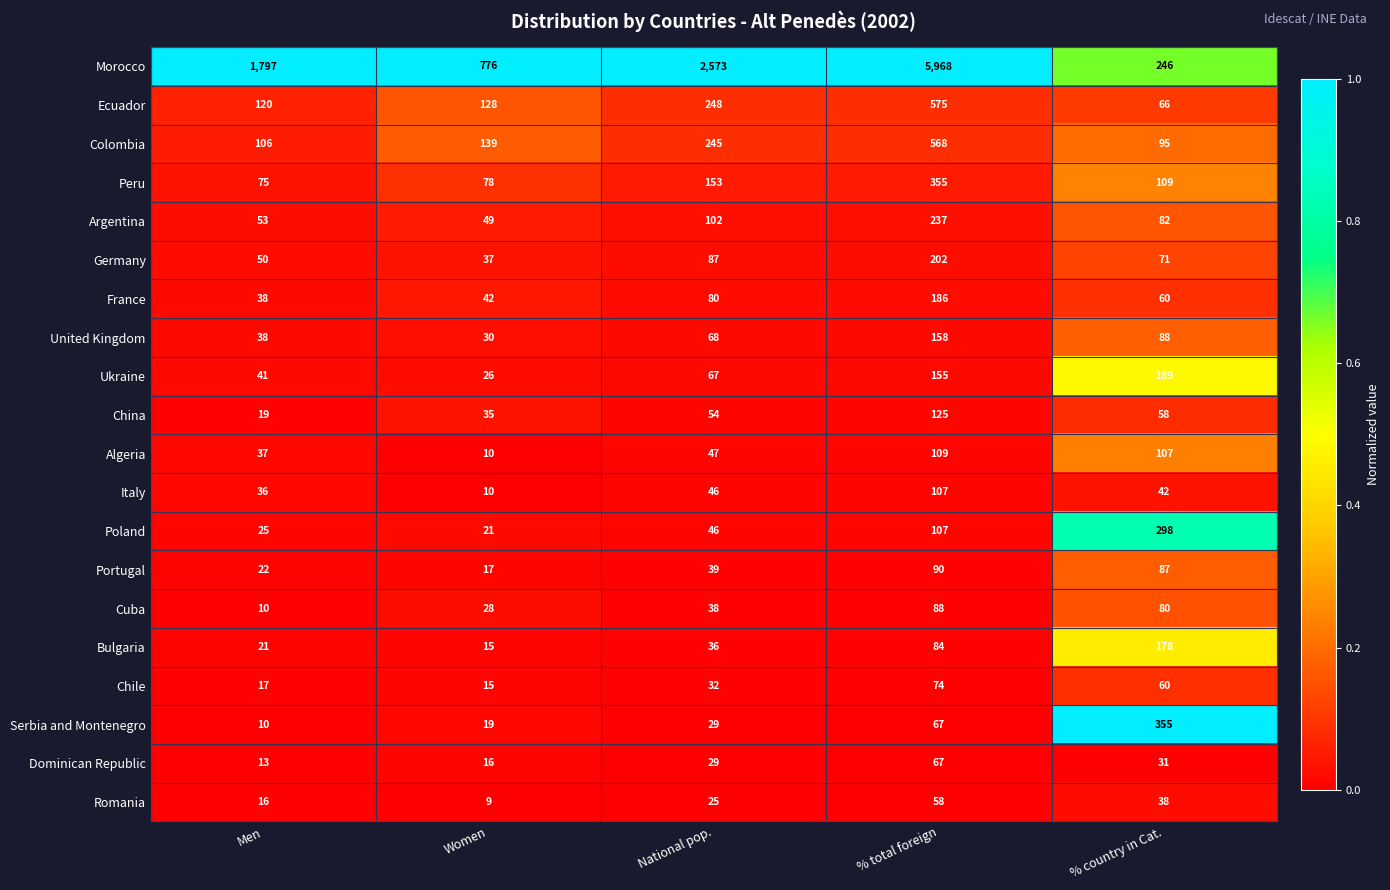

How many data points does each series have?

5